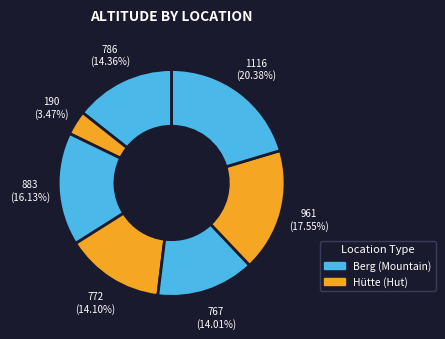

Count the number of slices in the pie.

7